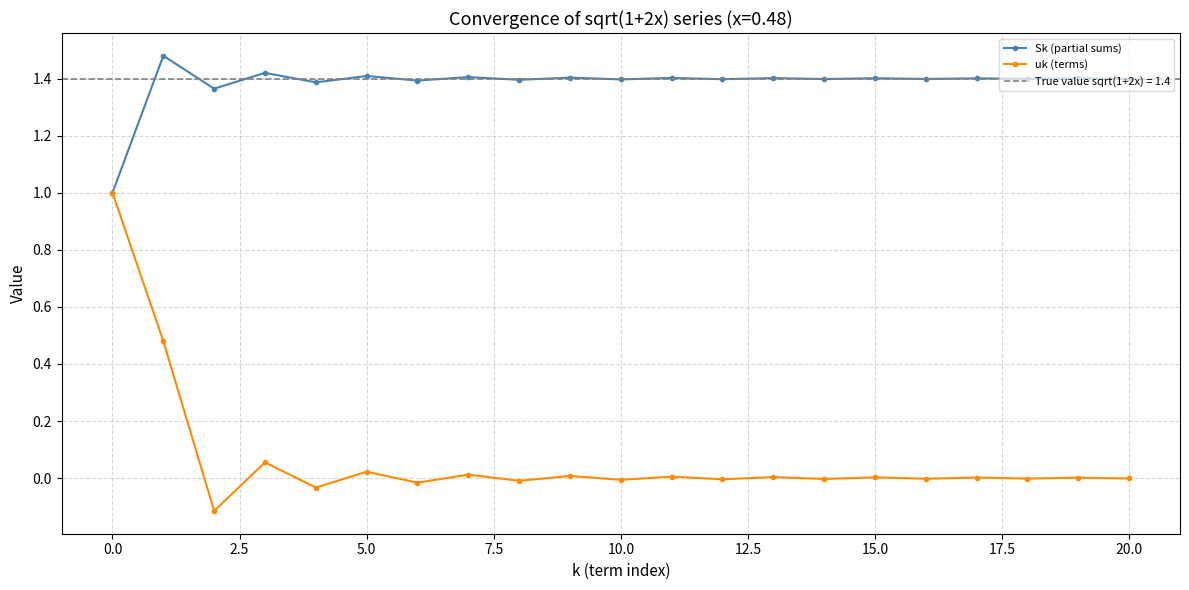

In uk (terms), how many points are lower than both neighbors (excluding endpoints)?

9